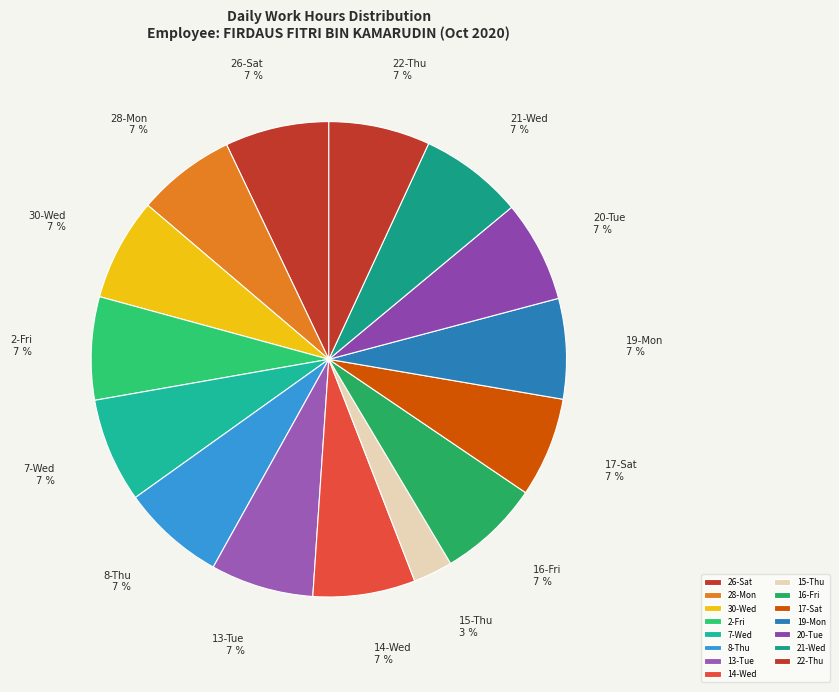

The 17-Sat slice represents 1% of the pie. True or false?

False